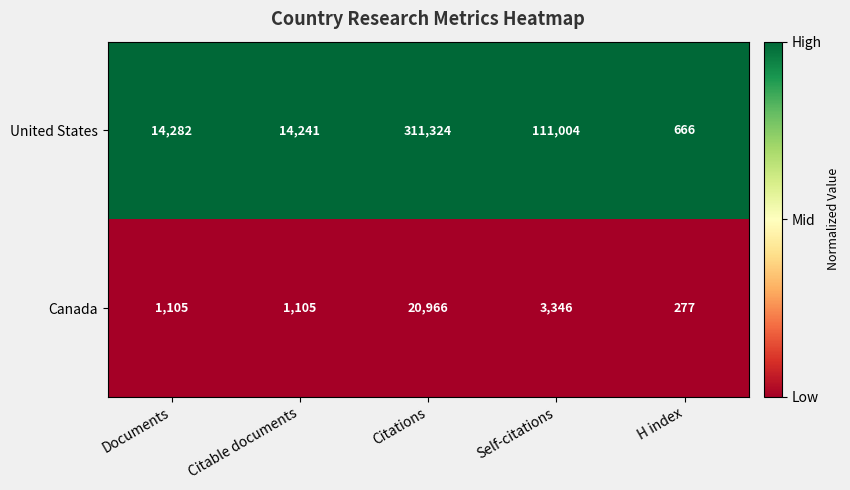

What is the approximate value of United States at Citable documents?

14241